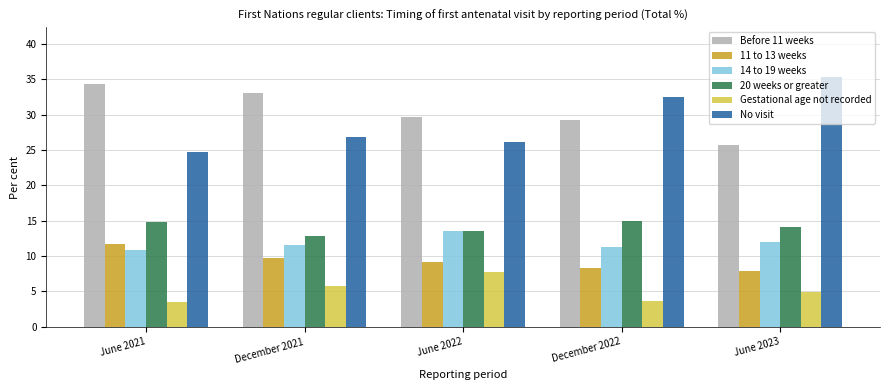

What is the minimum value shown in the chart?

3.5